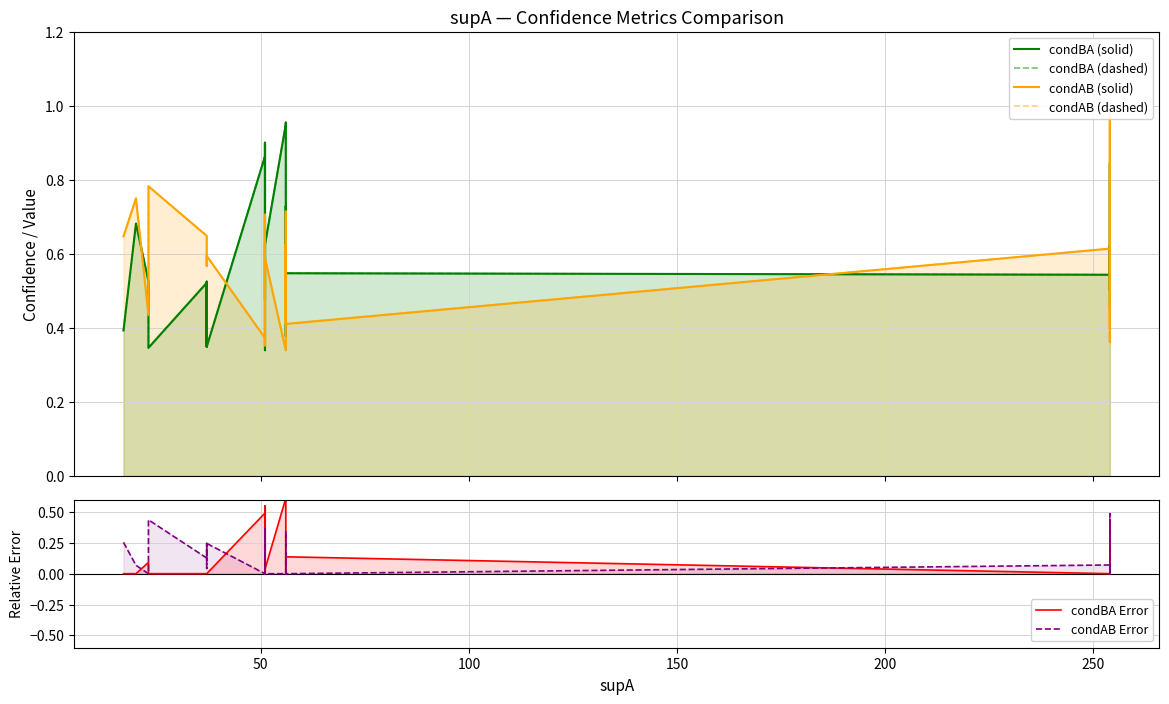

What is the greatest value displayed?

1.0